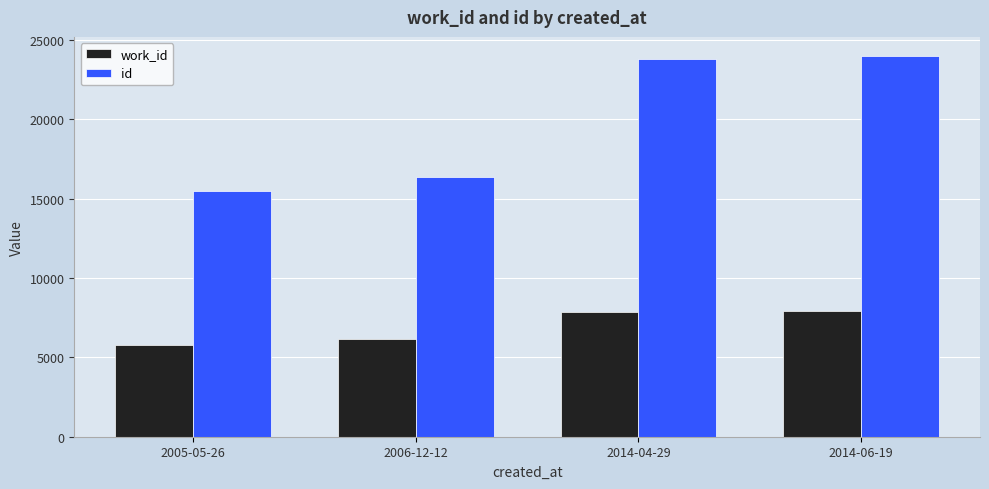

Between 2005-05-26 and 2014-04-29, which series saw the biggest shift?

id